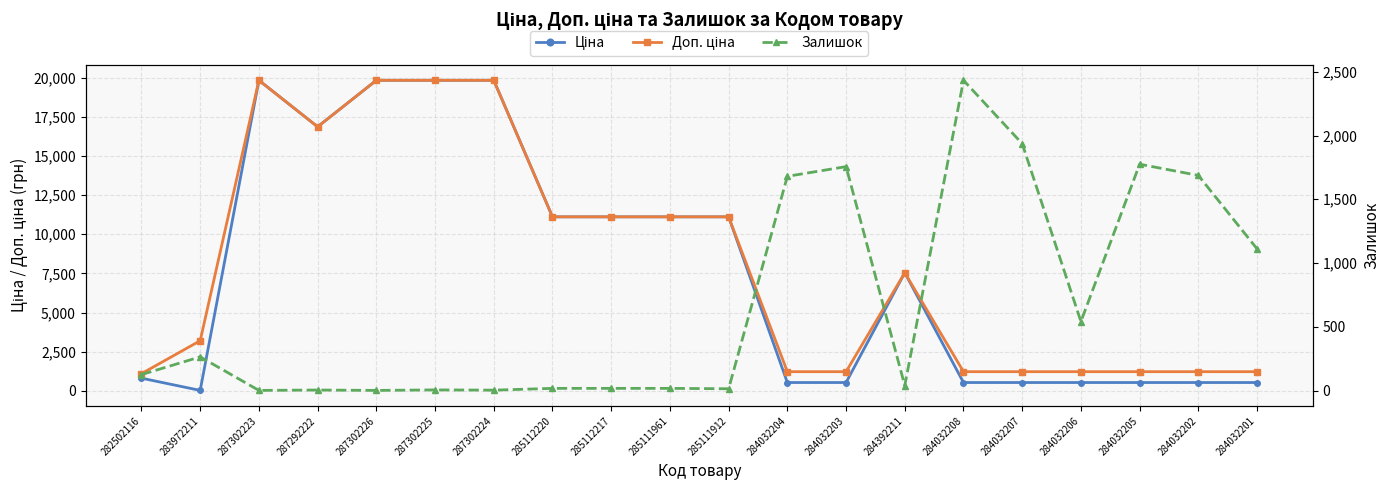

In Ціна, how many points are higher than both neighbors (excluding endpoints)?

2